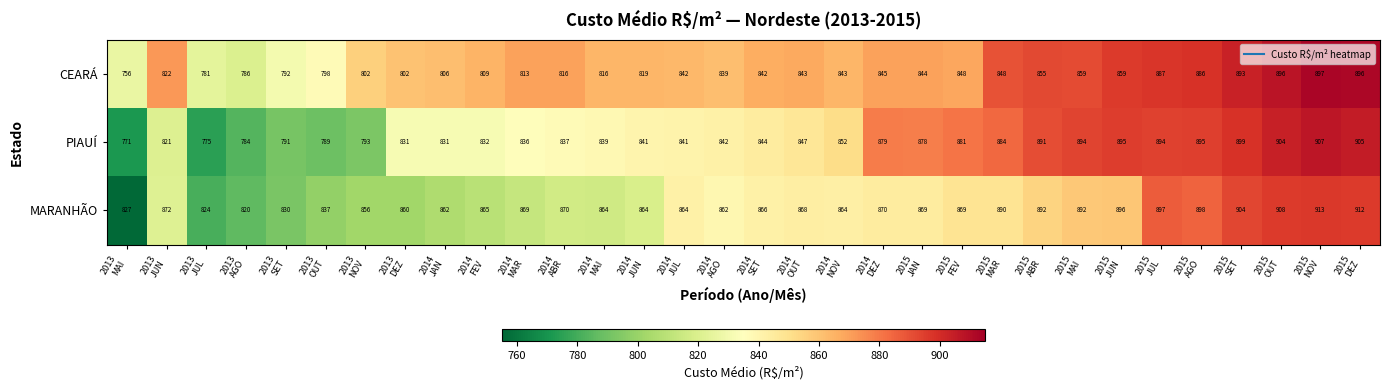

What is the highest value of the CEARÁ series?

897